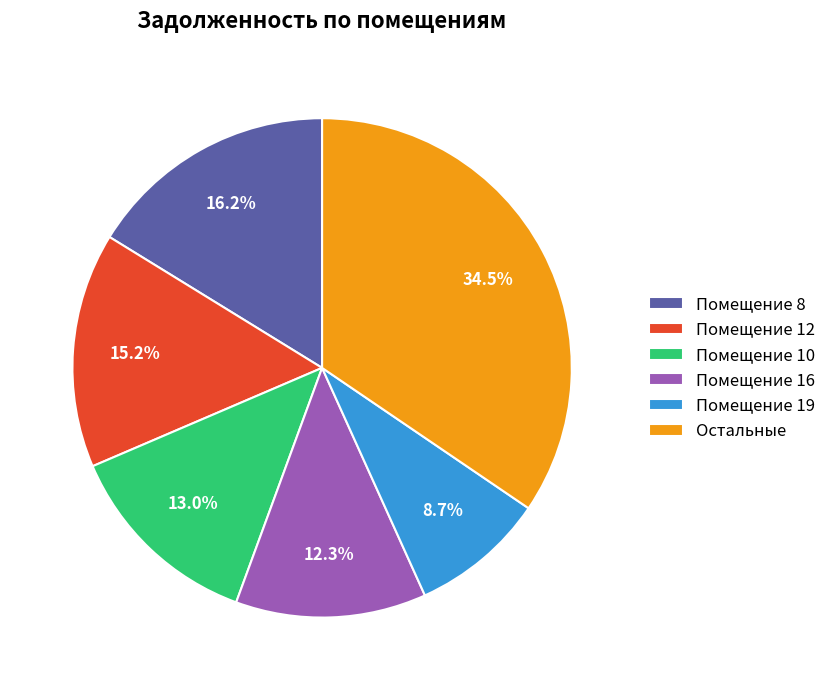

Is there any slice that represents more than half of the pie?

No